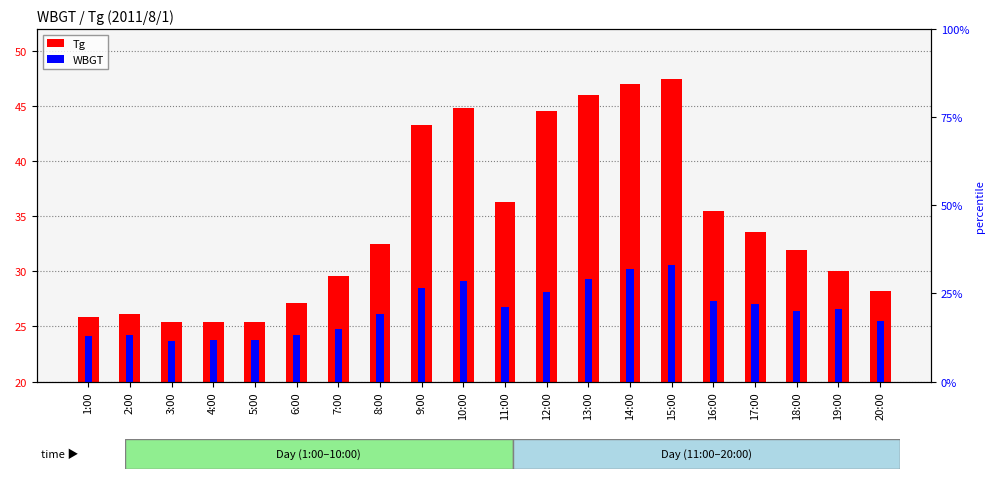

How many values in the WBGT series are below 26?

8